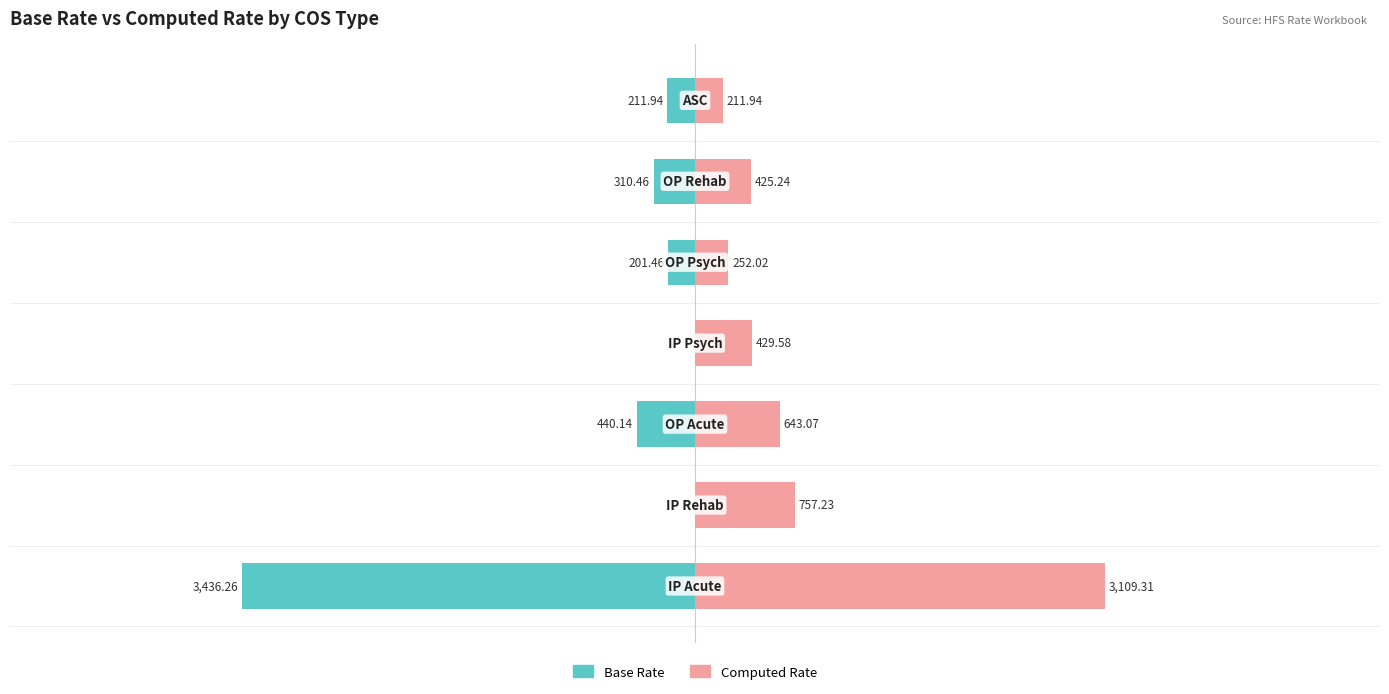

What is the difference between the maximum and minimum values in the Computed Rate series?

2897.4